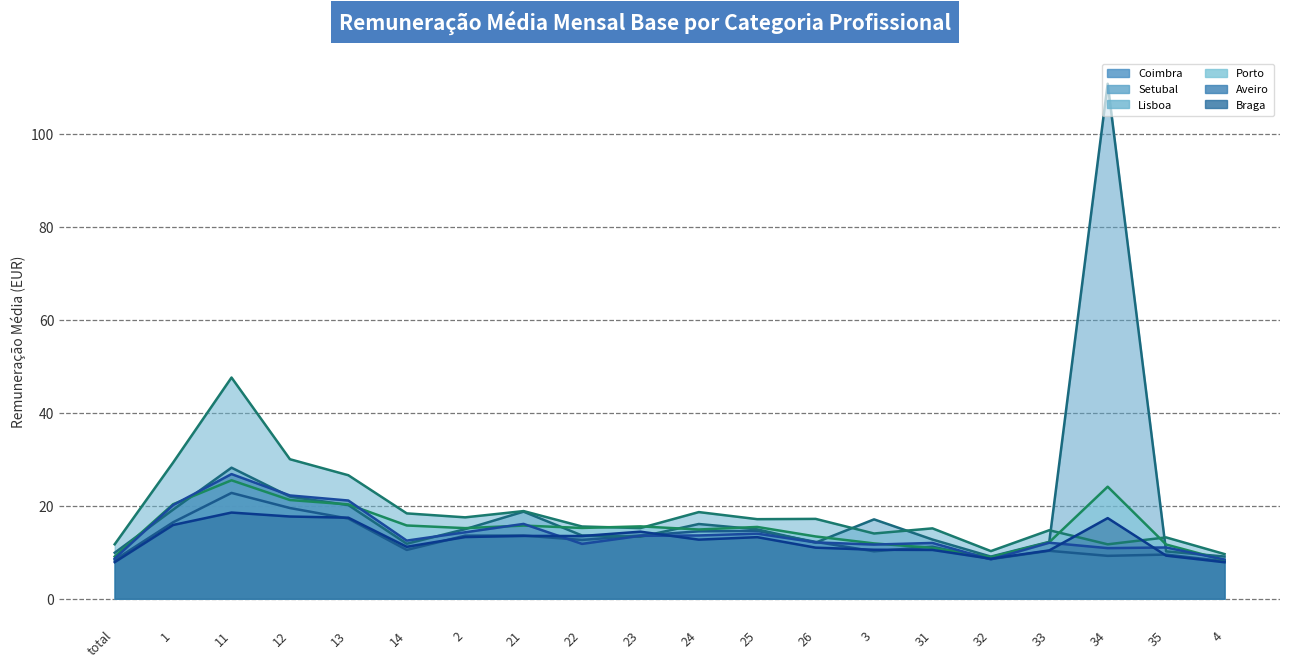

What is the difference between the highest and lowest values at 35?

3.9